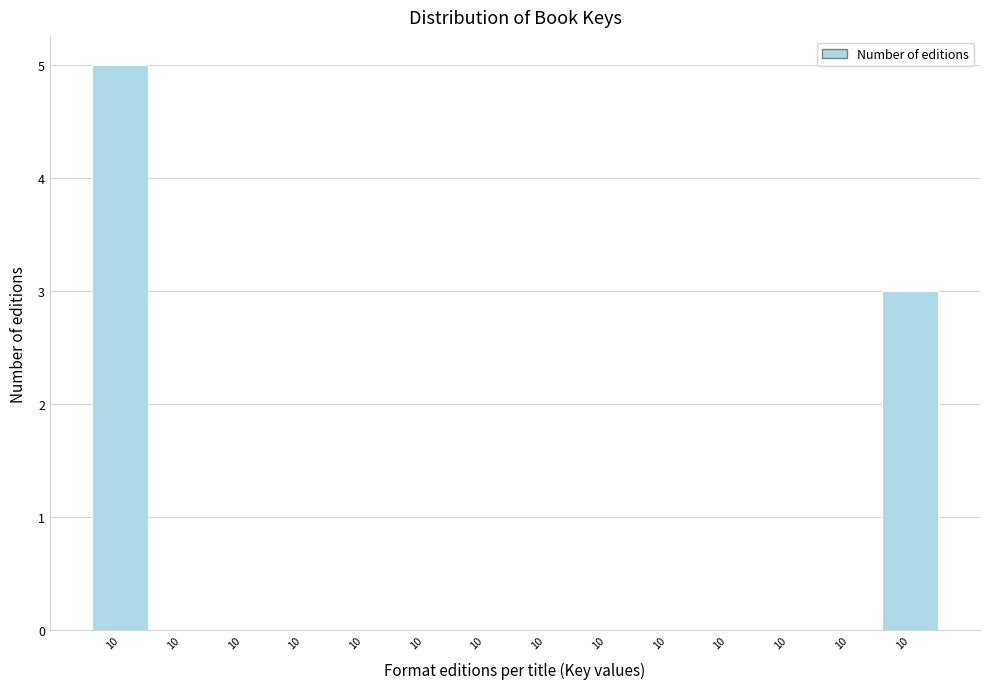

How many distinct data groups are displayed?

1